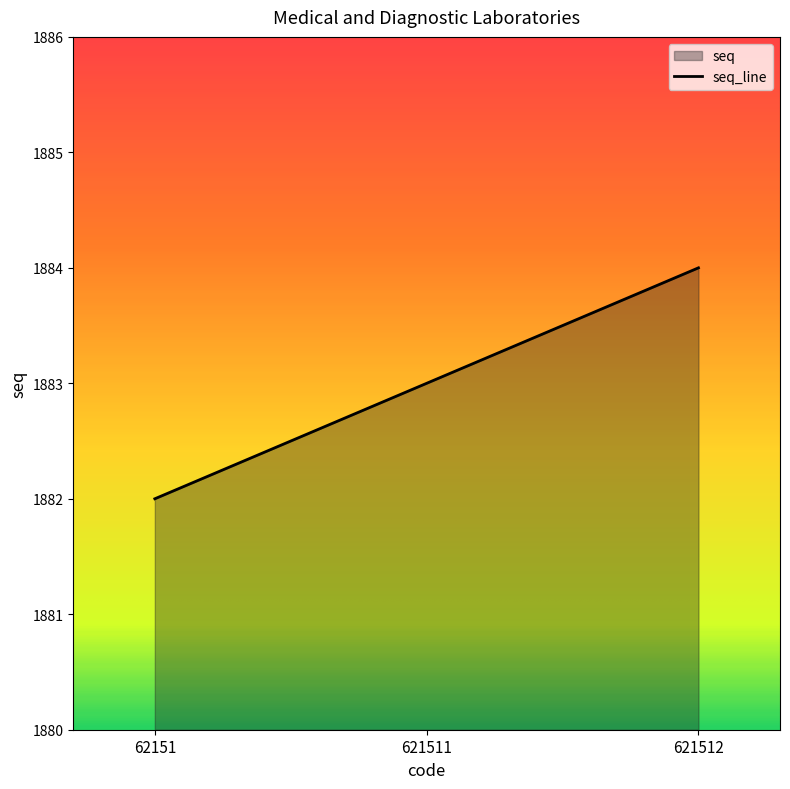

Is it true that the value at 621512 is 1884?

True